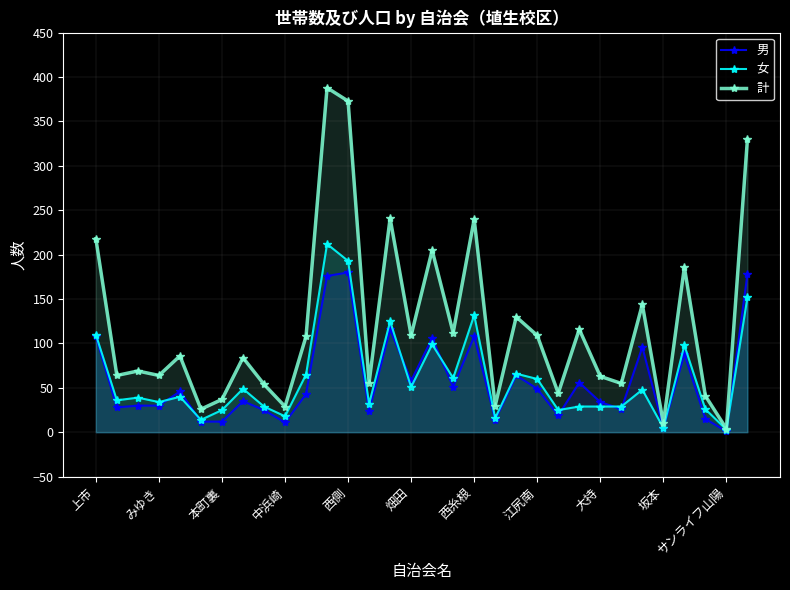

What is the difference between the highest and lowest values at 西側?

193